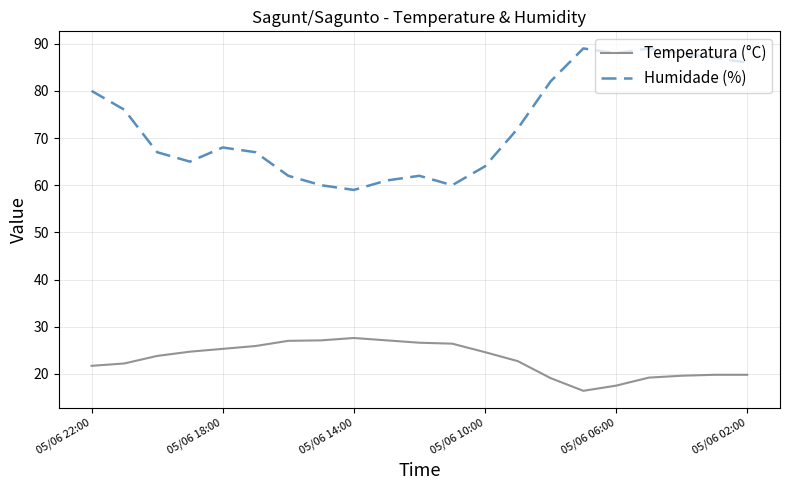

How many interior local valleys does the Humidade (%) series have?

4